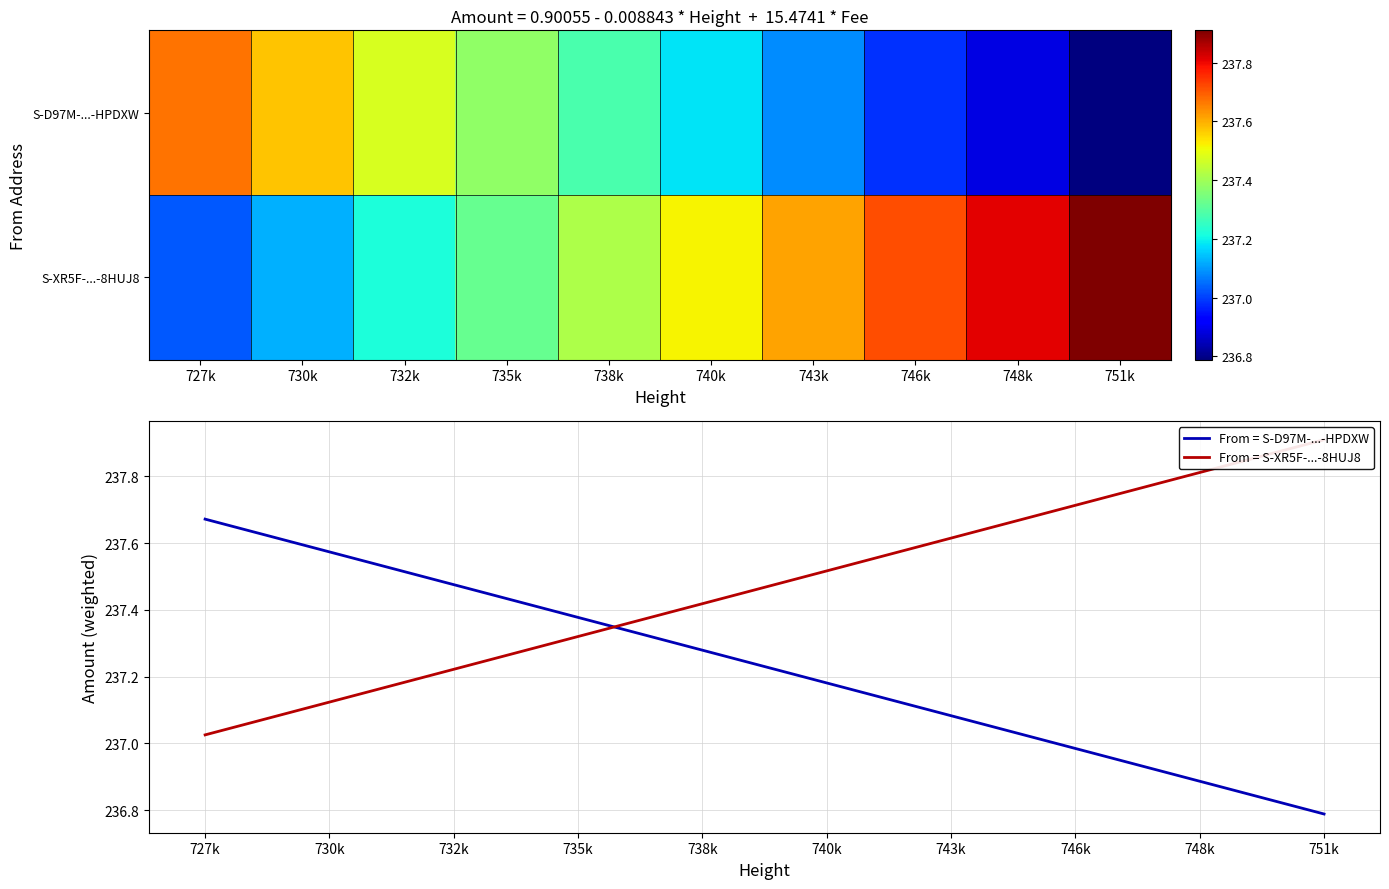

The From = S-D97M-...-HPDXW series shows 81.2 at 735k. True or false?

False